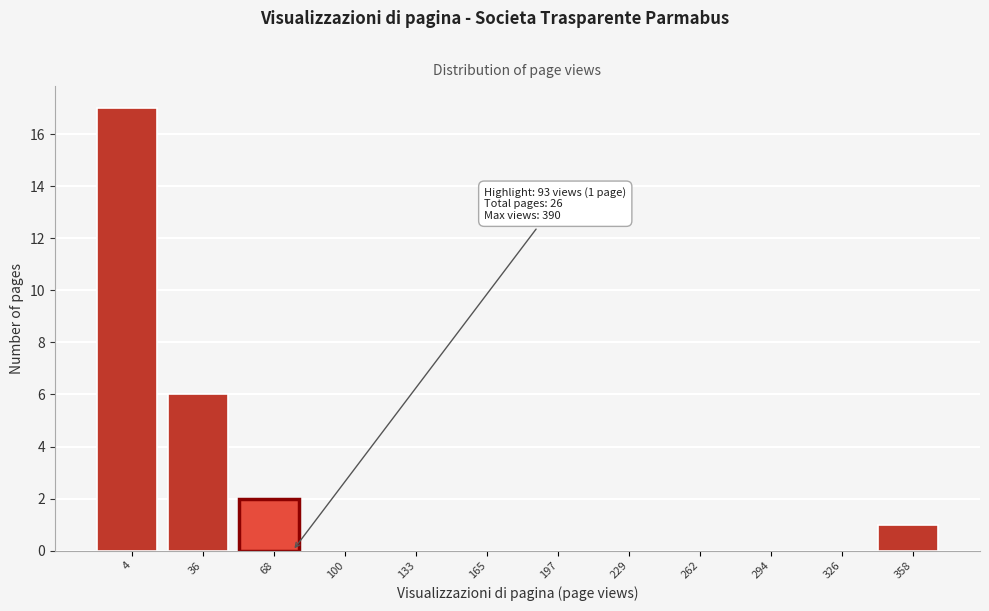

Reading left to right, transcribe all the data shown in this chart.

4=17	36=6	68=2	100=0	133=0	165=0	197=0	229=0	262=0	294=0	326=0	358=1